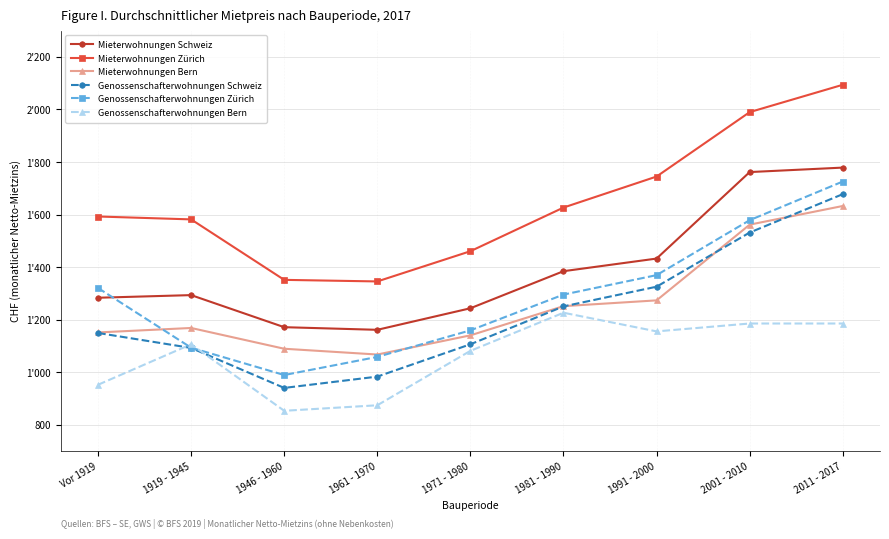

What are all the series names shown in the legend?

Mieterwohnungen Schweiz, Mieterwohnungen Zürich, Mieterwohnungen Bern, Genossenschafterwohnungen Schweiz, Genossenschafterwohnungen Zürich, Genossenschafterwohnungen Bern